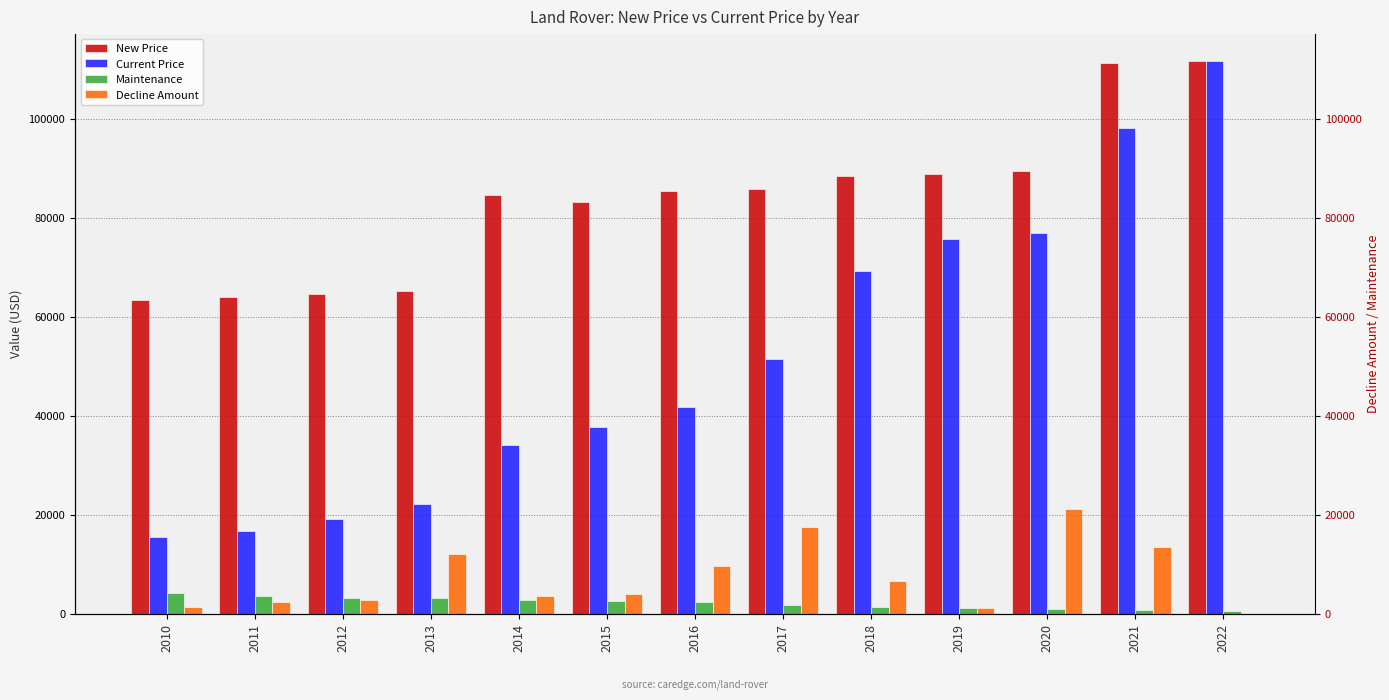

Reading left to right, list all the values displayed in this chart.

New Price: 2010=63503	2011=64076	2012=64601	2013=65277	2014=84654	2015=83219	2016=85506	2017=85845	2018=88470	2019=88952	2020=89540	2021=111337	2022=111661
Current Price: 2010=15449	2011=16775	2012=19235	2013=22100	2014=34141	2015=37807	2016=41831	2017=51586	2018=69171	2019=75746	2020=77004	2021=98249	2022=111661
Maintenance: 2010=4172	2011=3616	2012=3233	2013=3187	2014=2829	2015=2588	2016=2329	2017=1677	2018=1355	2019=1151	2020=905	2021=751	2022=655
Decline Amount: 2010=1326	2011=2460	2012=2865	2013=12041	2014=3666	2015=4024	2016=9755	2017=17585	2018=6575	2019=1258	2020=21245	2021=13412	2022=0